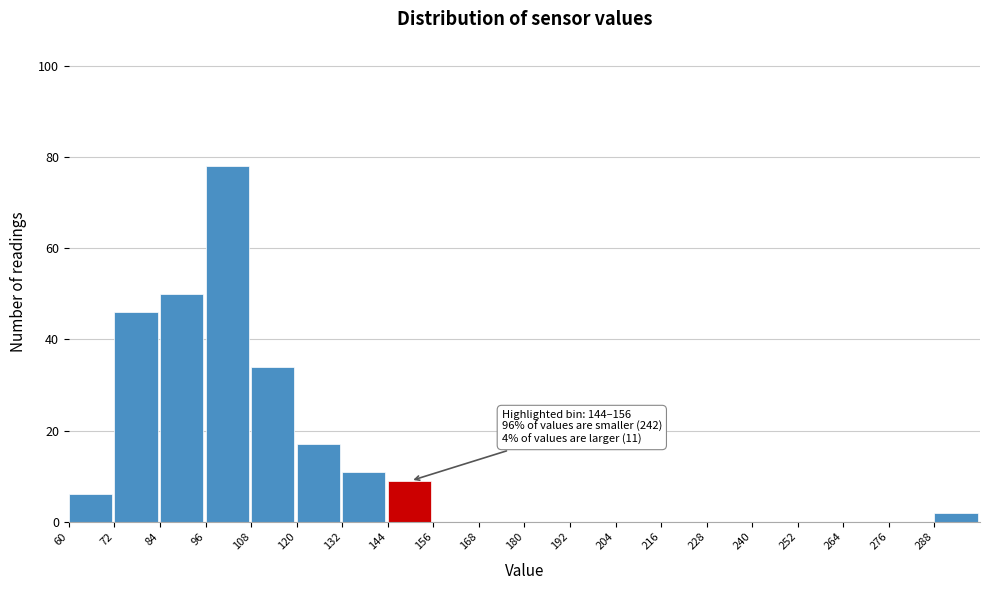

Over which range of the x-axis is the bar tallest?

96 to 108